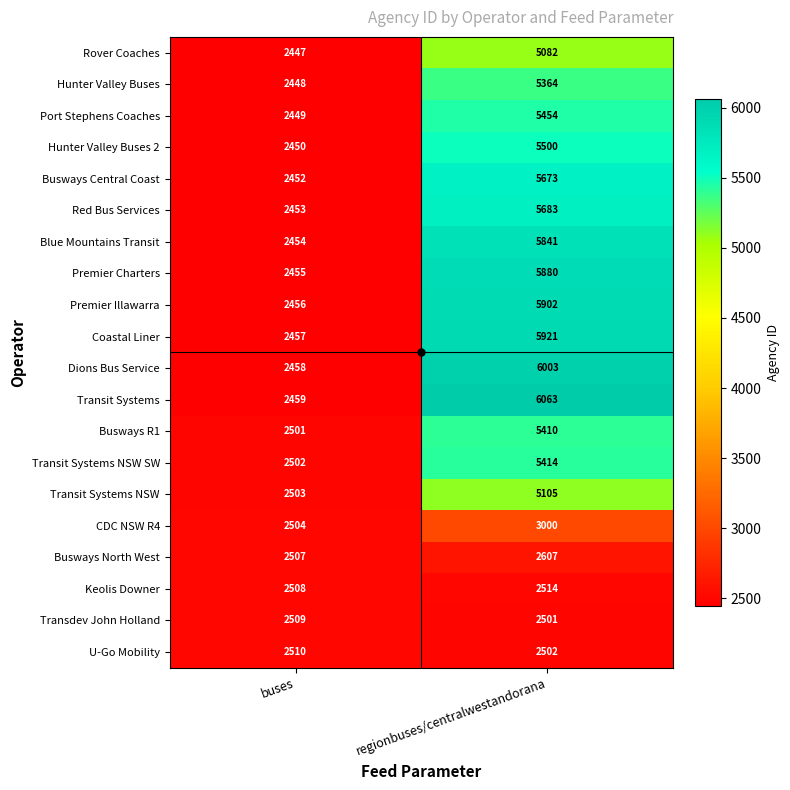

At how many categories does at least one series exceed 4123?

1